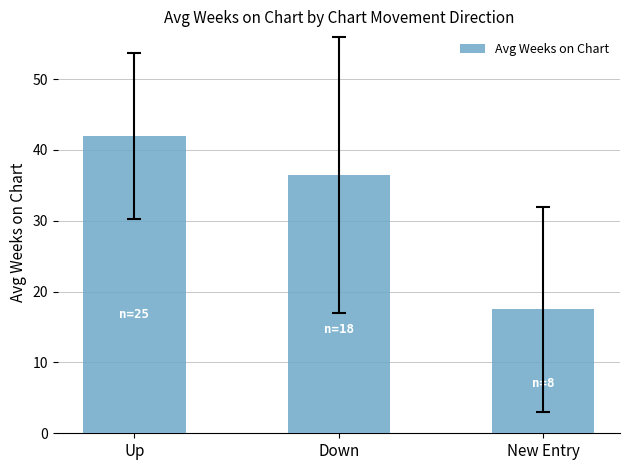

What is the greatest value displayed?

42.0